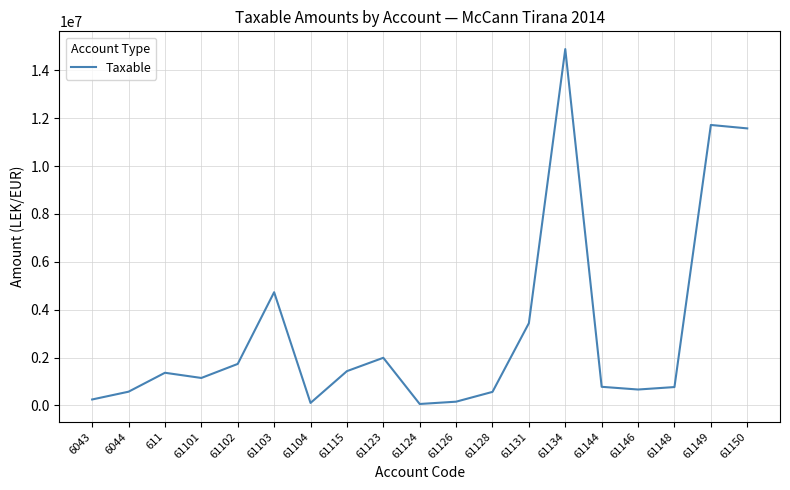

What is the change in value from 61103 to 61104?

-4625246.9